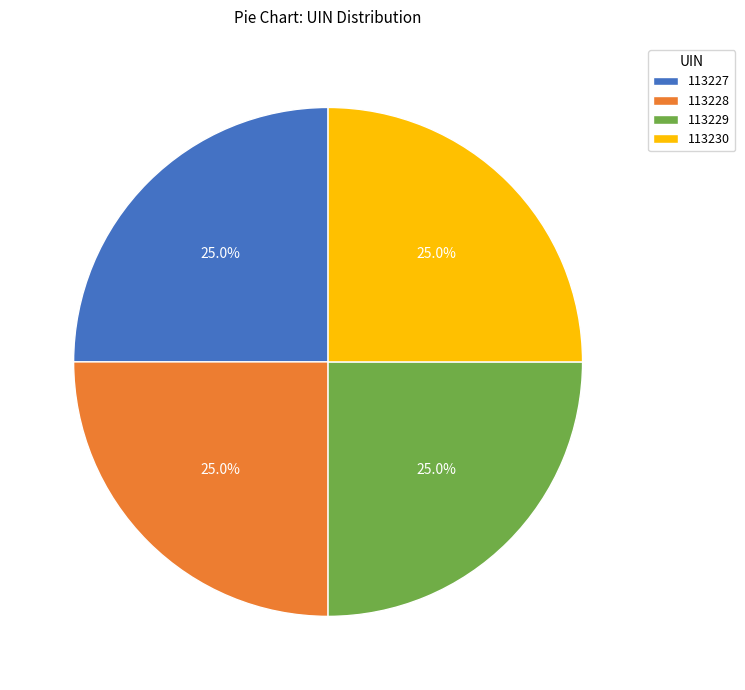

How many slices are in this pie chart?

4